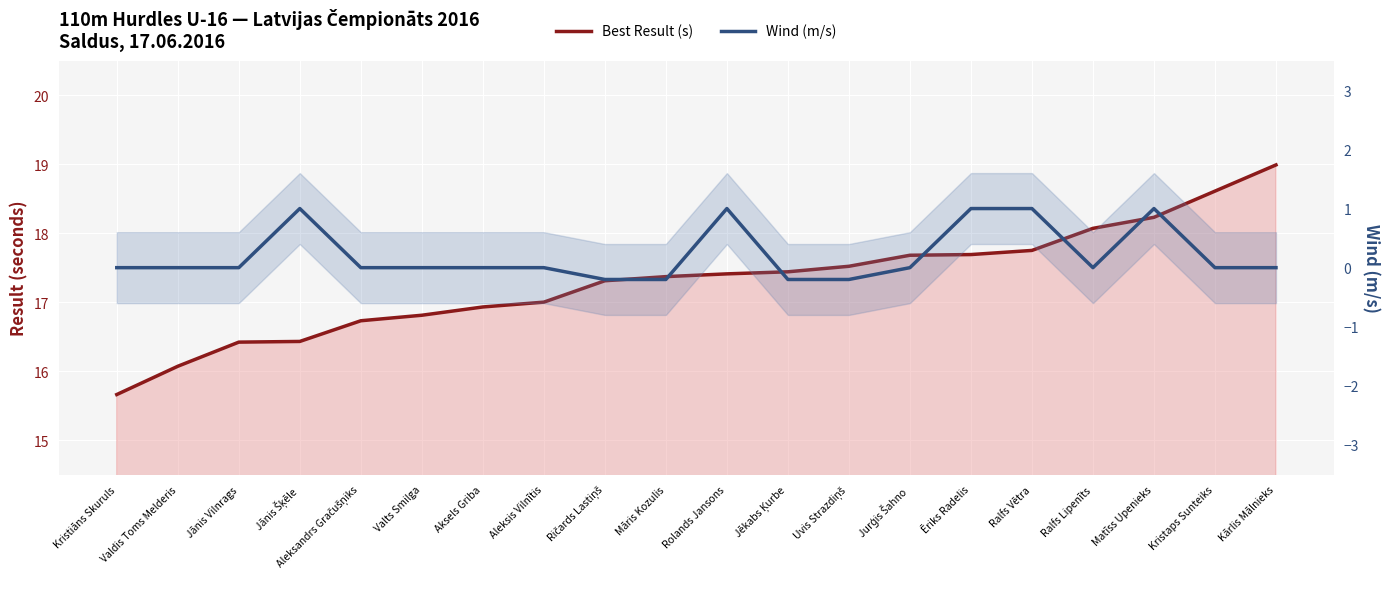

What is the lowest value of the Best Result (s) series?

15.7